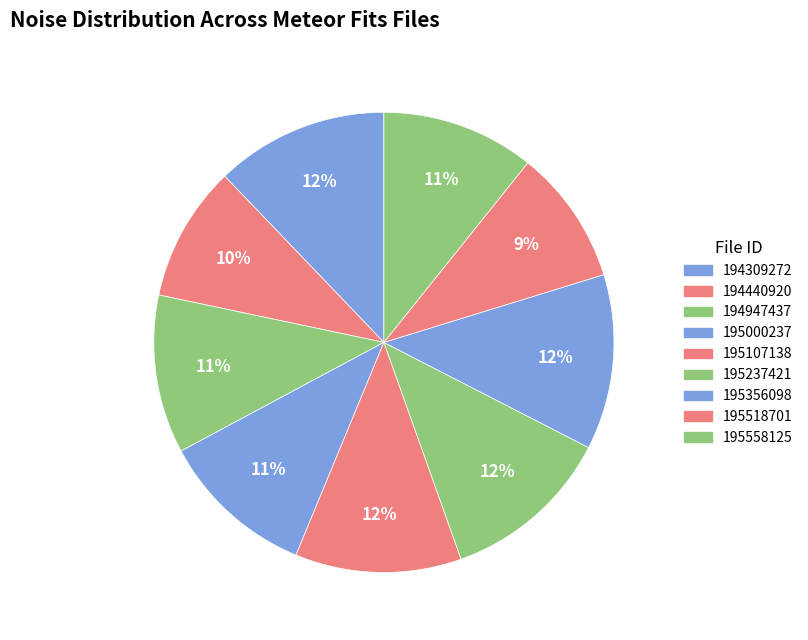

Rank the categories by value from highest to lowest.

20160307195356098, 20160307194309272, 20160307195237421, 20160307195107138, 20160307194947437, 20160307195000237, 20160307195558125, 20160307194440920, 20160307195518701